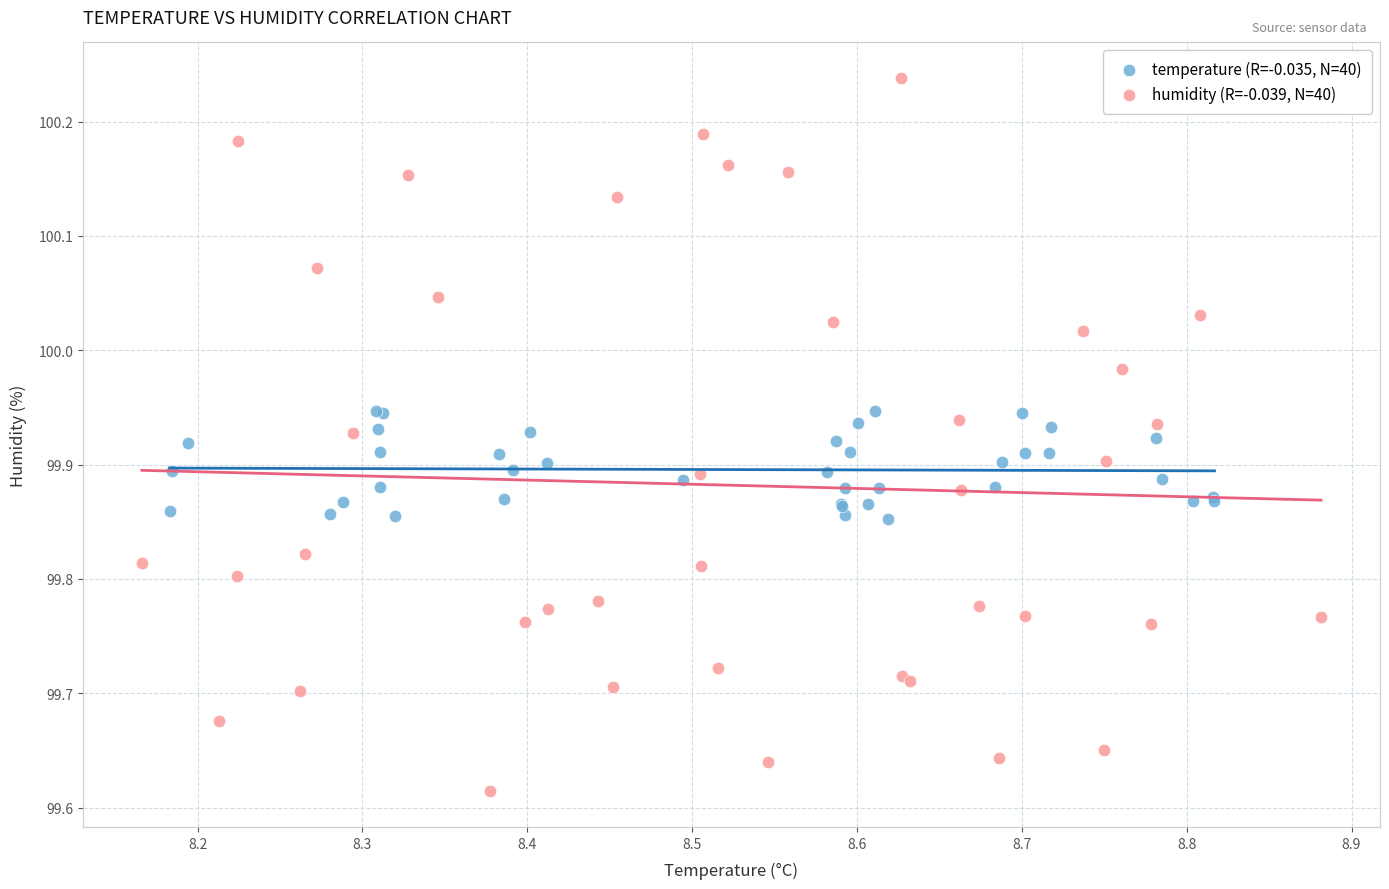

What are all the series names shown in the legend?

temperature (R=-0.035, N=40), humidity (R=-0.039, N=40)